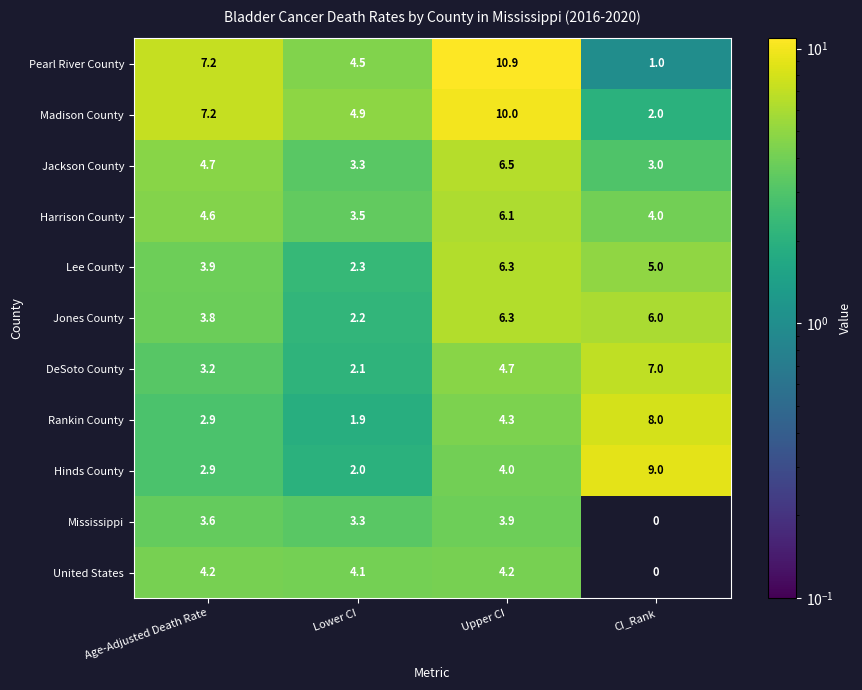

The DeSoto County series shows 2.1 at Lower CI. True or false?

True